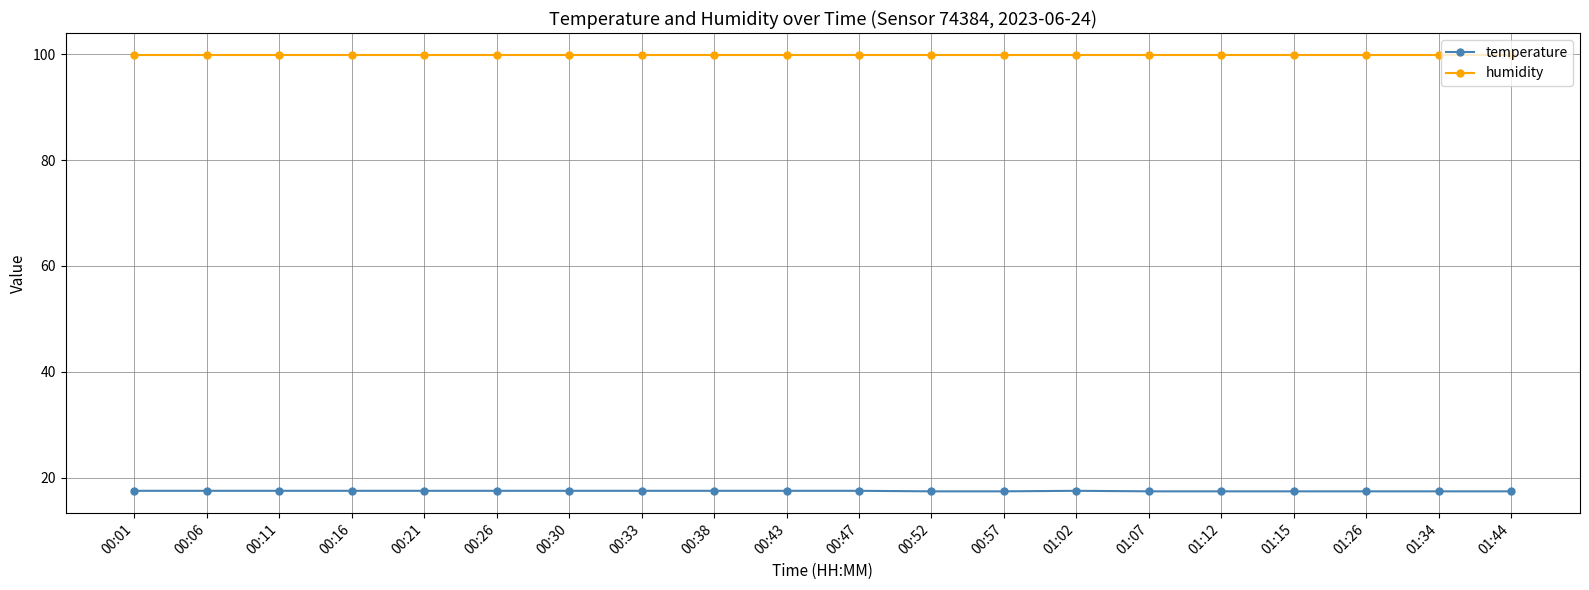

How many temperature values are between 17 and 18?

20